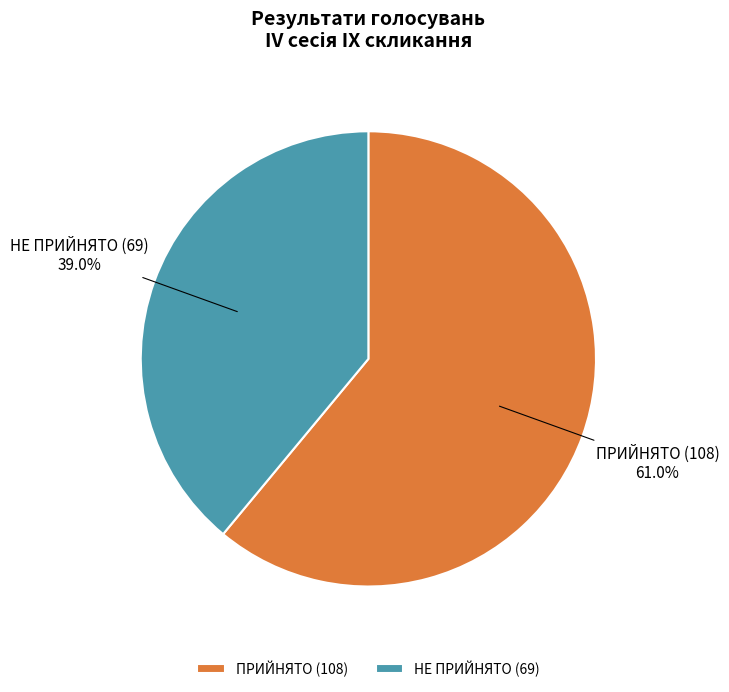

Is it true that ПРИЙНЯТО is 61% of the pie?

True